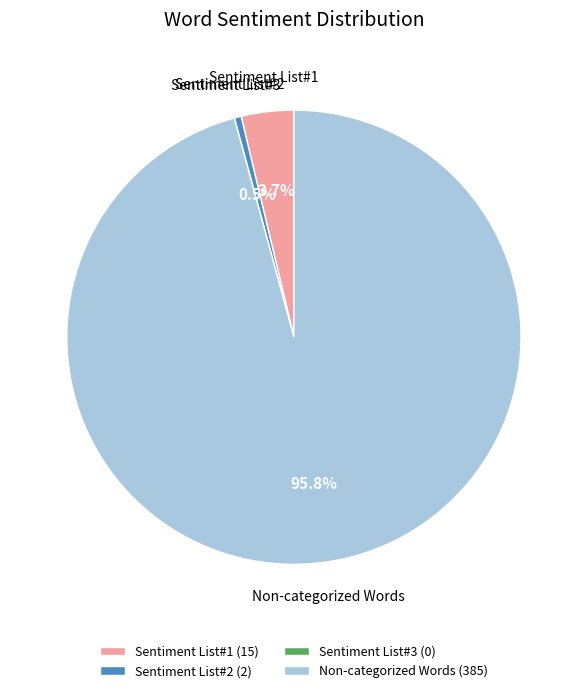

Is Sentiment List#2 the majority of the pie?

No